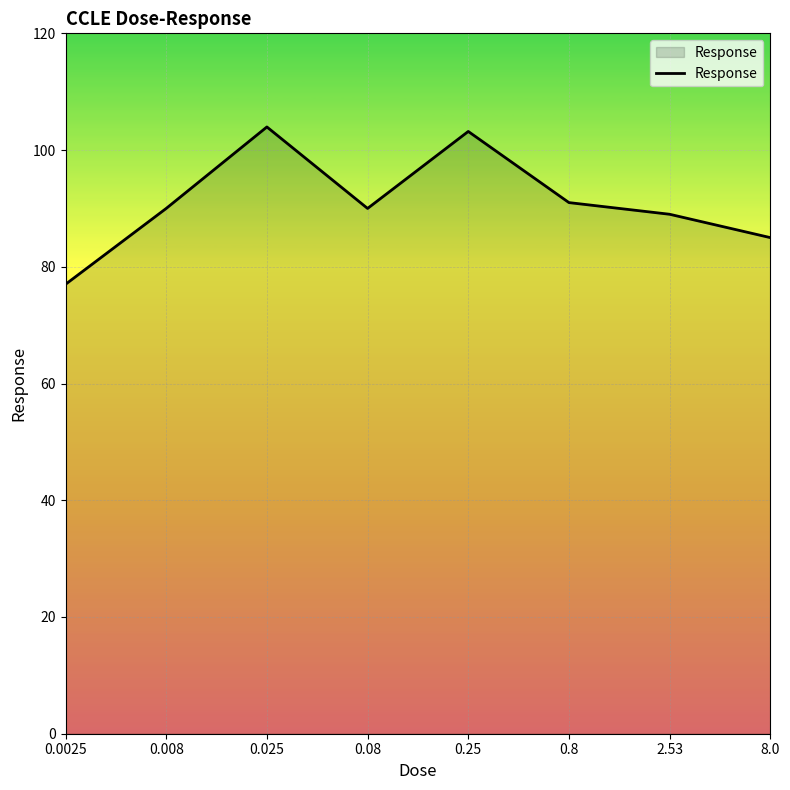

What is the greatest value displayed?

104.0